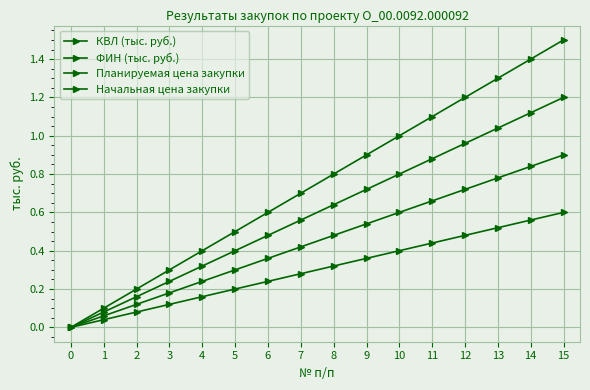

True or false: КВЛ (тыс. руб.) and Планируемая цена закупки cross at least once.

False